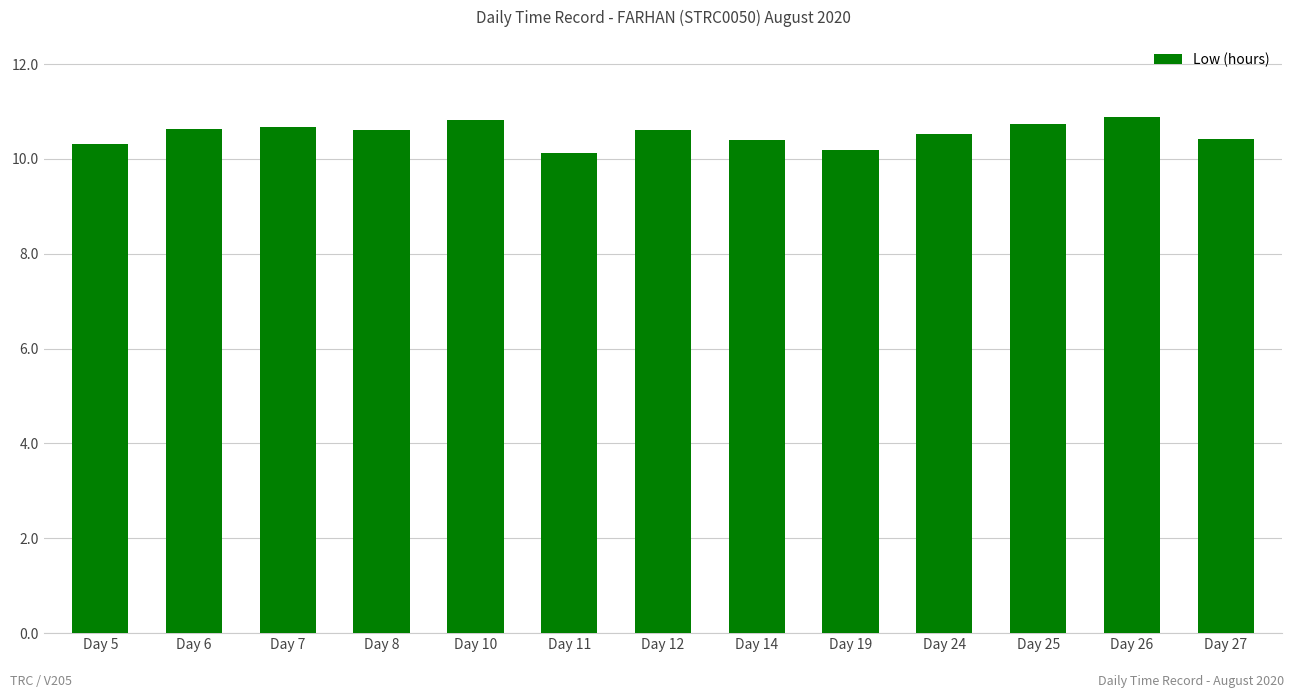

What is the value of the 3rd bar from the left?

10.7